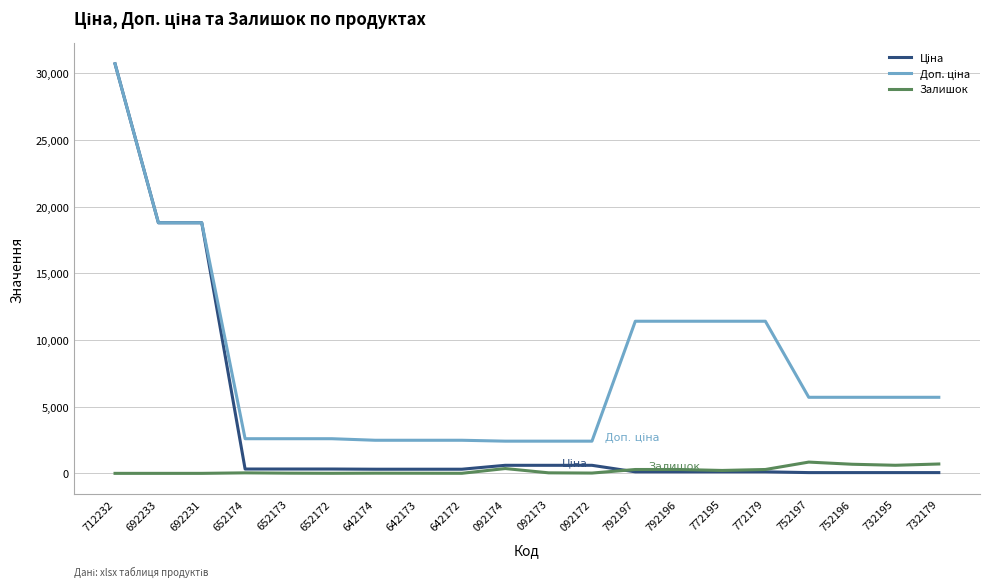

Which category has the highest value across all series?

712232